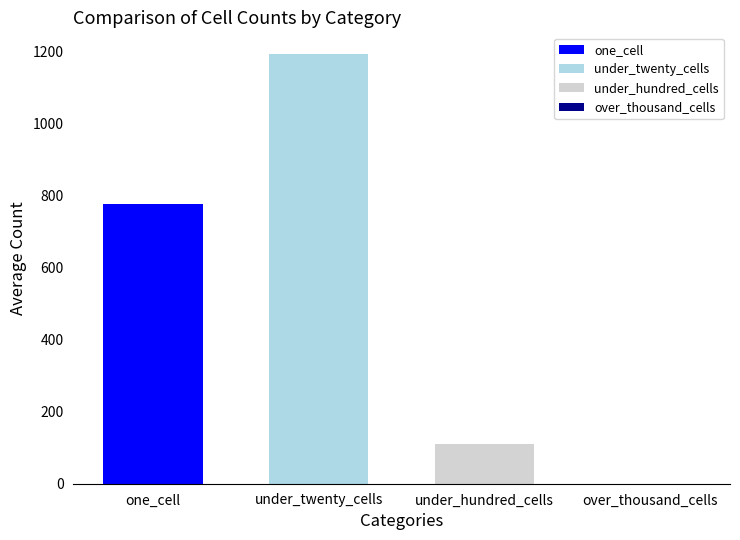

What is the maximum value shown in the chart?

1192.5